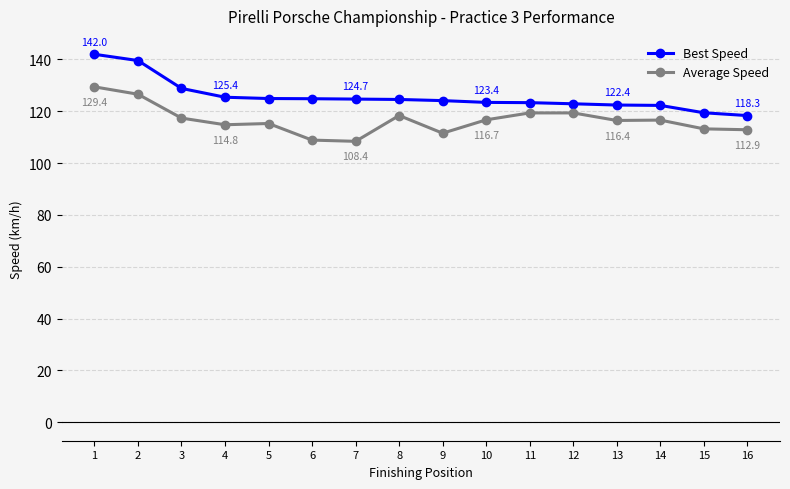

What is the minimum value shown in the chart?

108.4